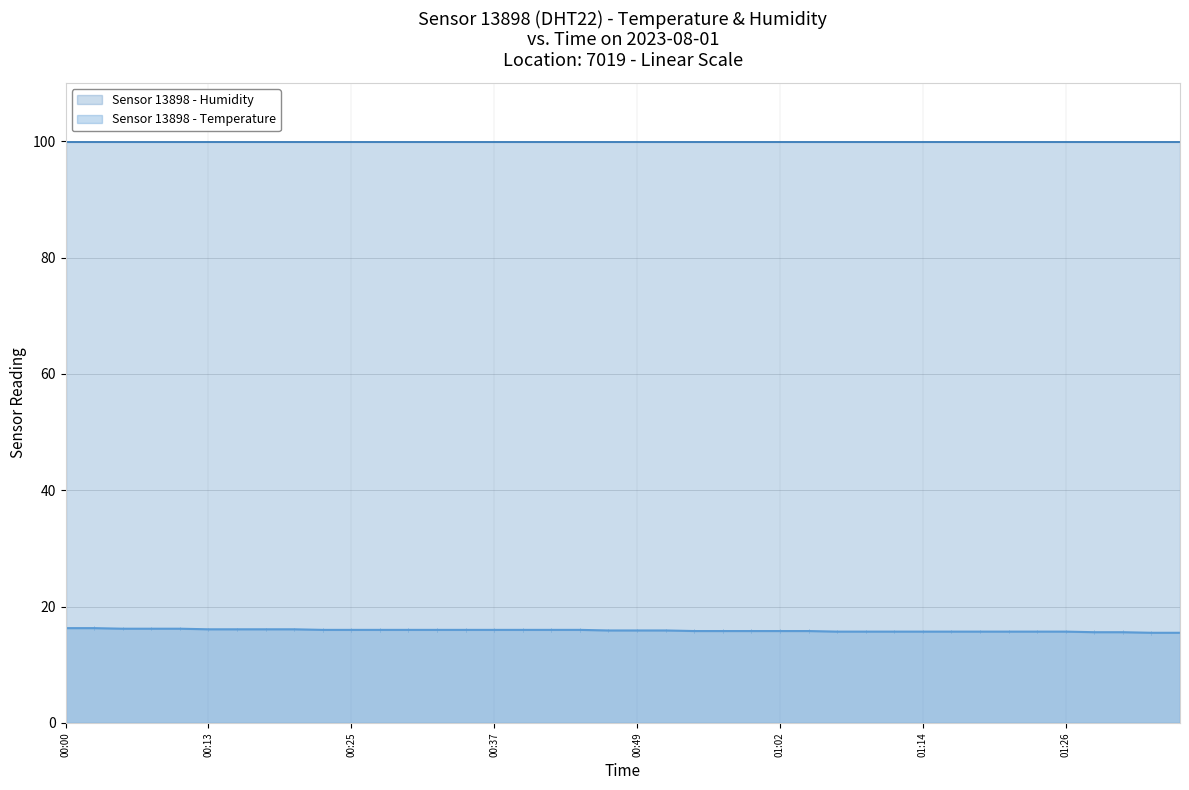

What is the smallest value displayed?

15.5